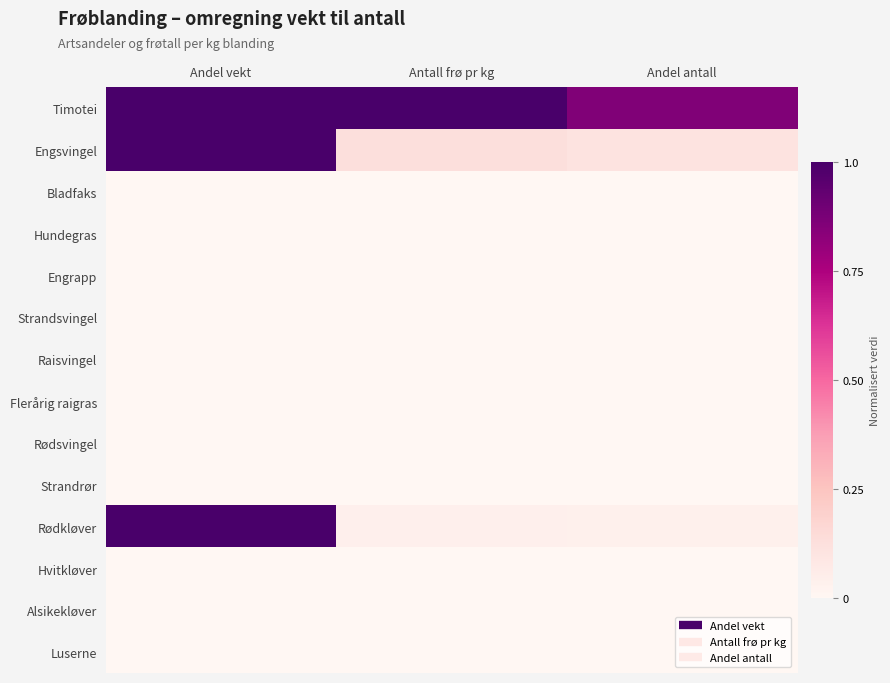

How many data points does each series have?

3